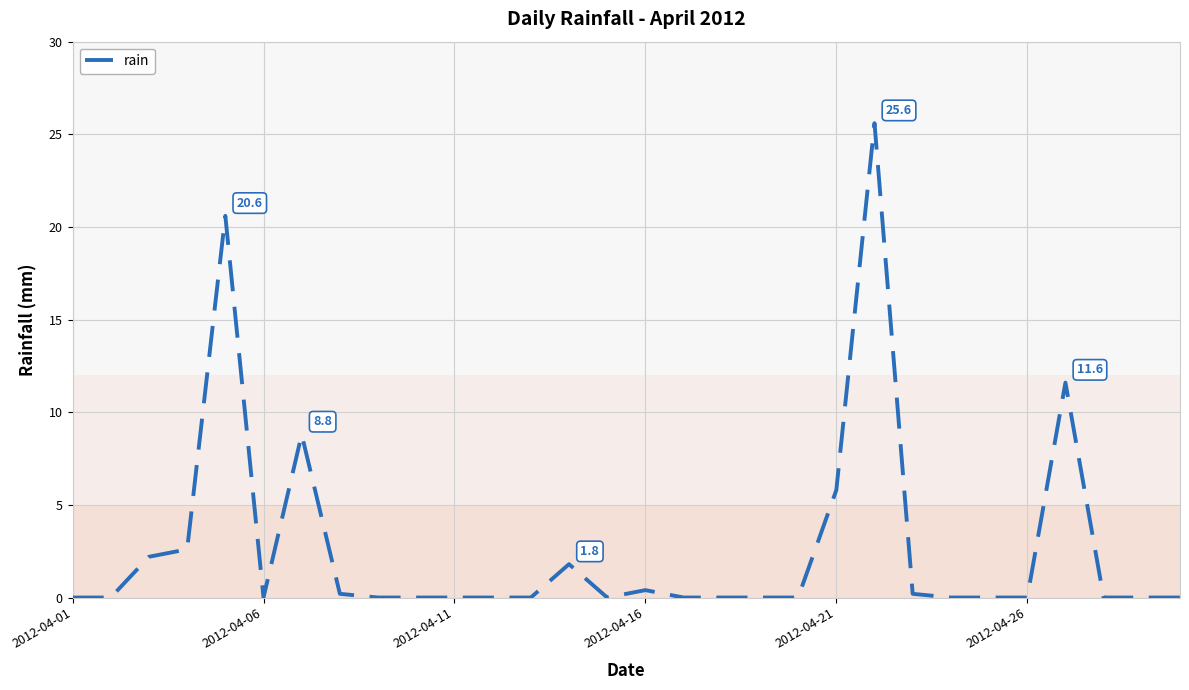

What is the difference between the maximum and minimum values?

25.6